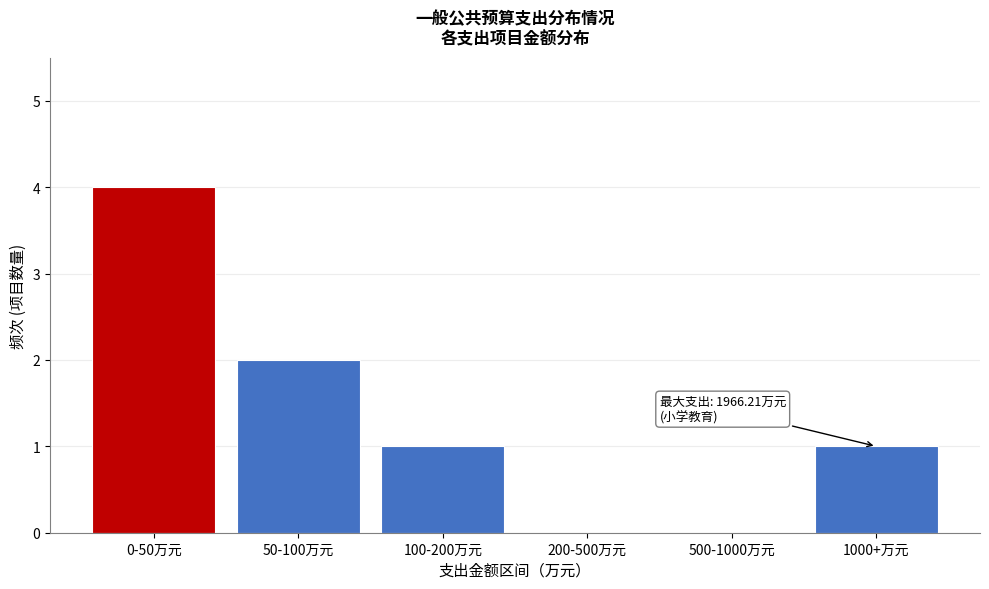

Reading left to right, list all the values displayed in this chart.

0-50万元=4	50-100万元=2	100-200万元=1	200-500万元=0	500-1000万元=0	1000+万元=1